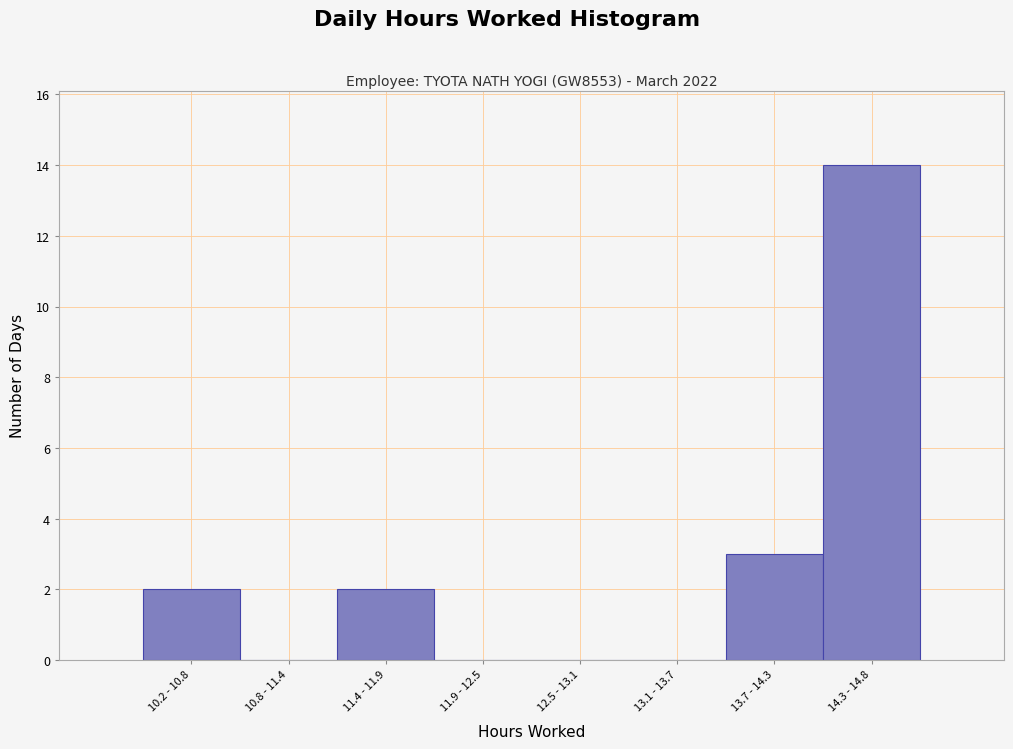

Reading left to right, list all the values displayed in this chart.

10.2 - 10.8=2	10.8 - 11.4=0	11.4 - 11.9=2	11.9 - 12.5=0	12.5 - 13.1=0	13.1 - 13.7=0	13.7 - 14.3=3	14.3 - 14.8=14